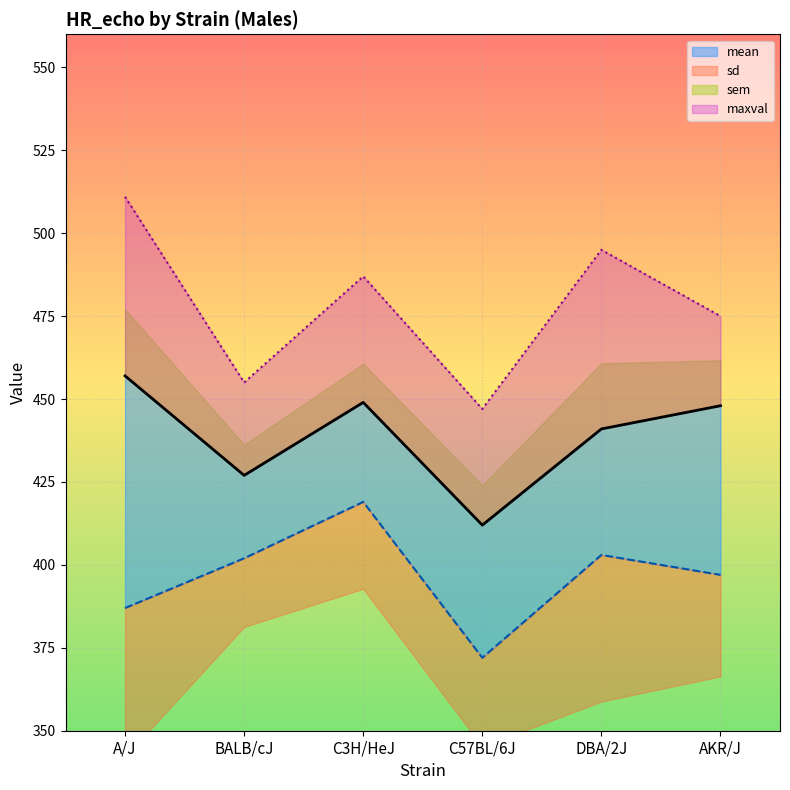

In minval, how many points are higher than both neighbors (excluding endpoints)?

2